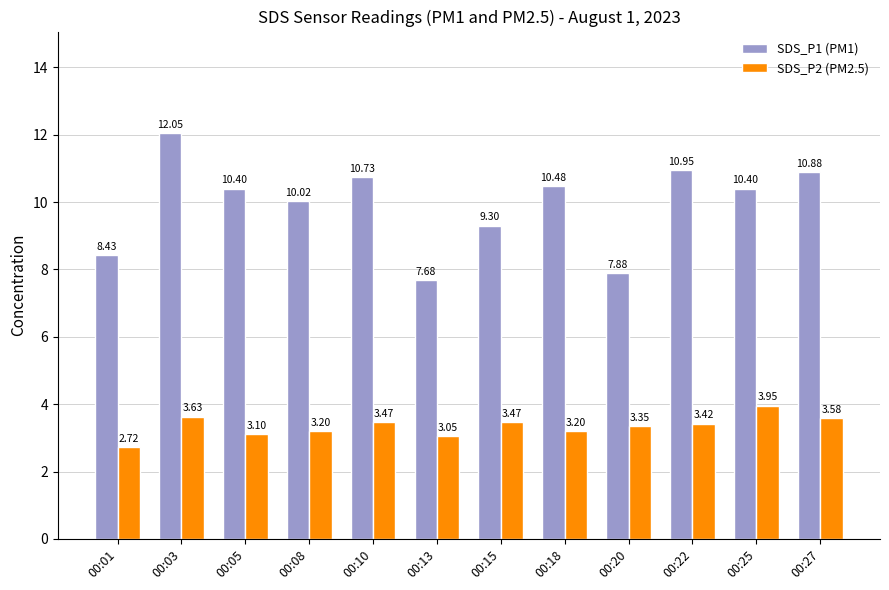

What is the spread (max minus min) of values at 00:05?

7.3